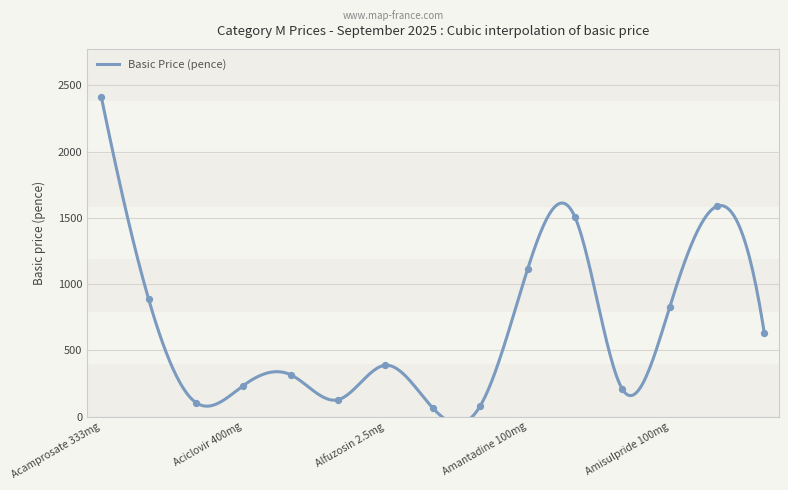

What is the change in value from Allopurinol 300mg to Amisulpride 50mg?

+550